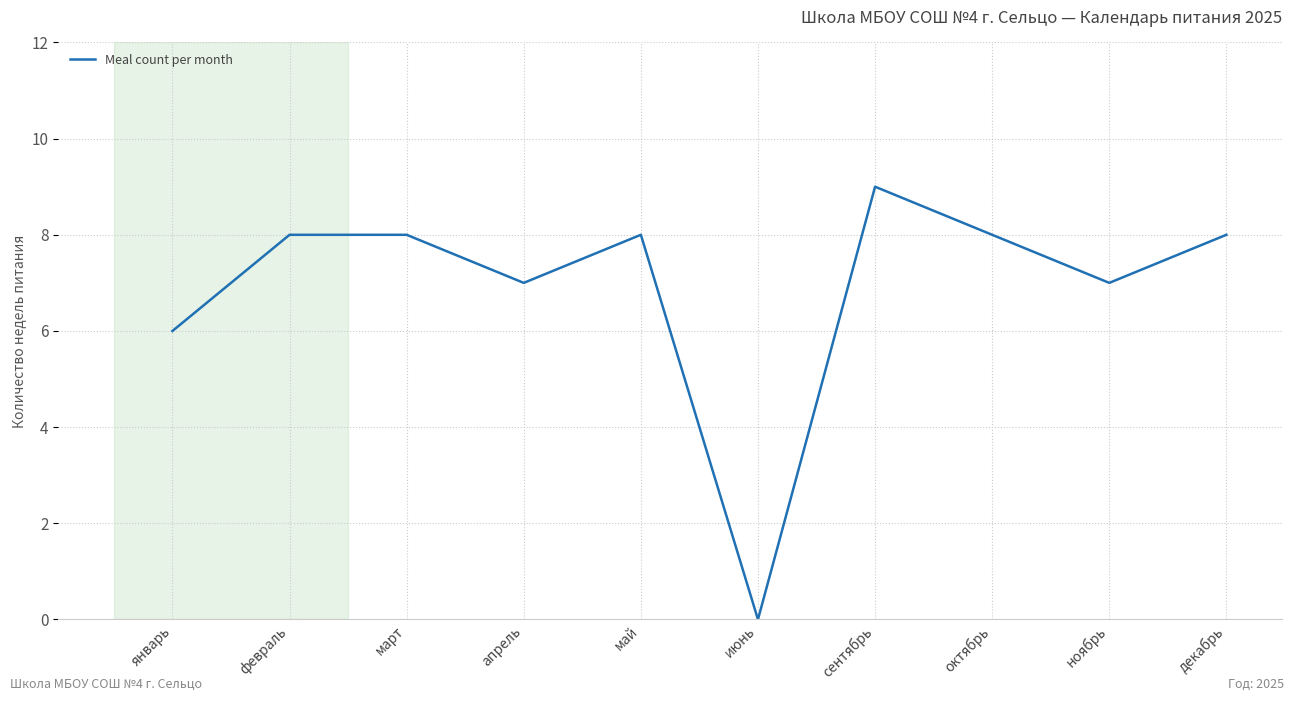

The chart shows a value of 8 at февраль. True or false?

True